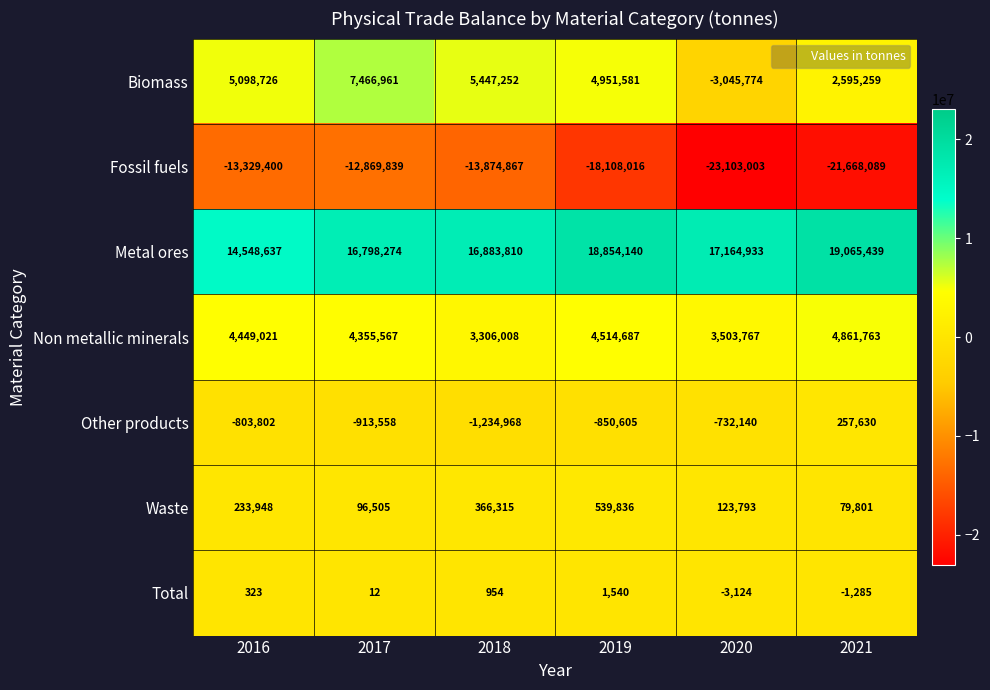

The value of Metal ores at 2018 is 16883810. True or false?

True